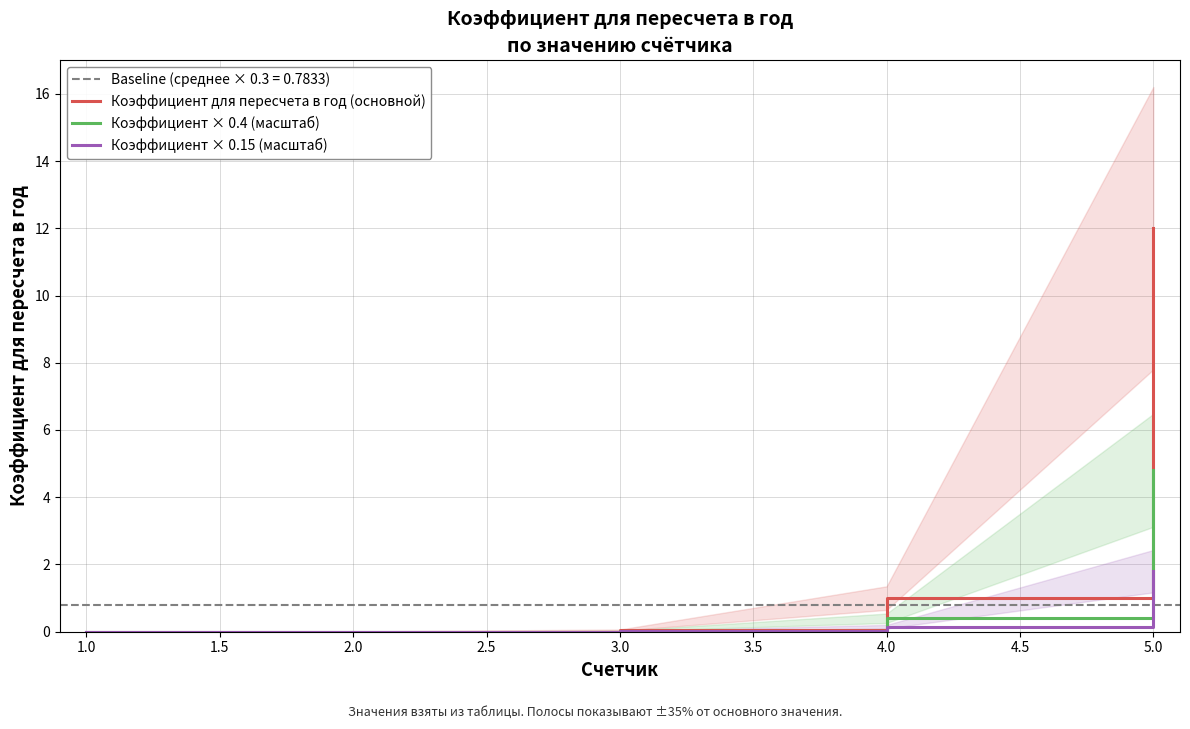

True or false: Коэффициент × 0.4 (масштаб) has more than 1 interior local peaks.

False